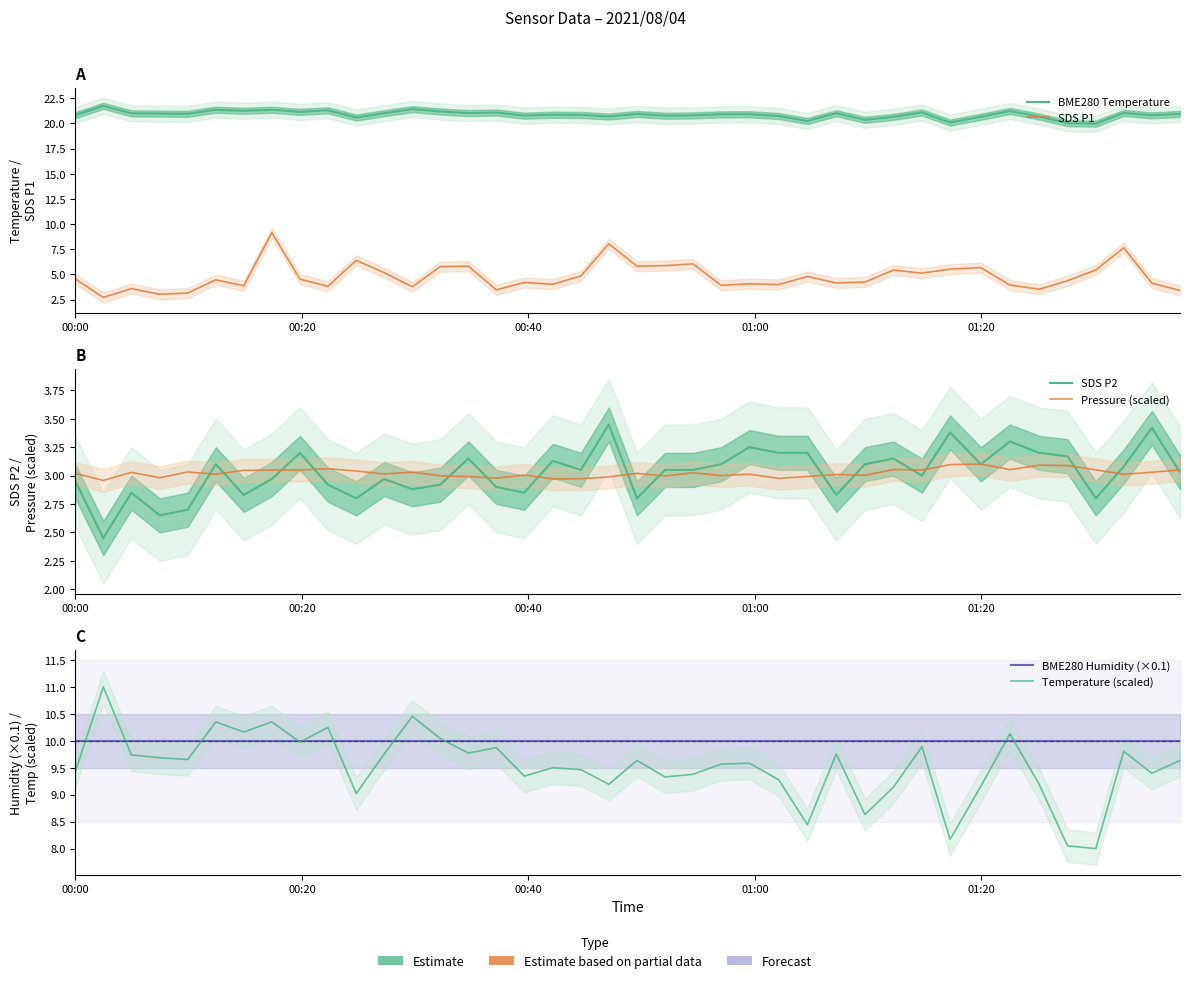

How many times do SDS P1 and Pressure (scaled) cross each other?

2